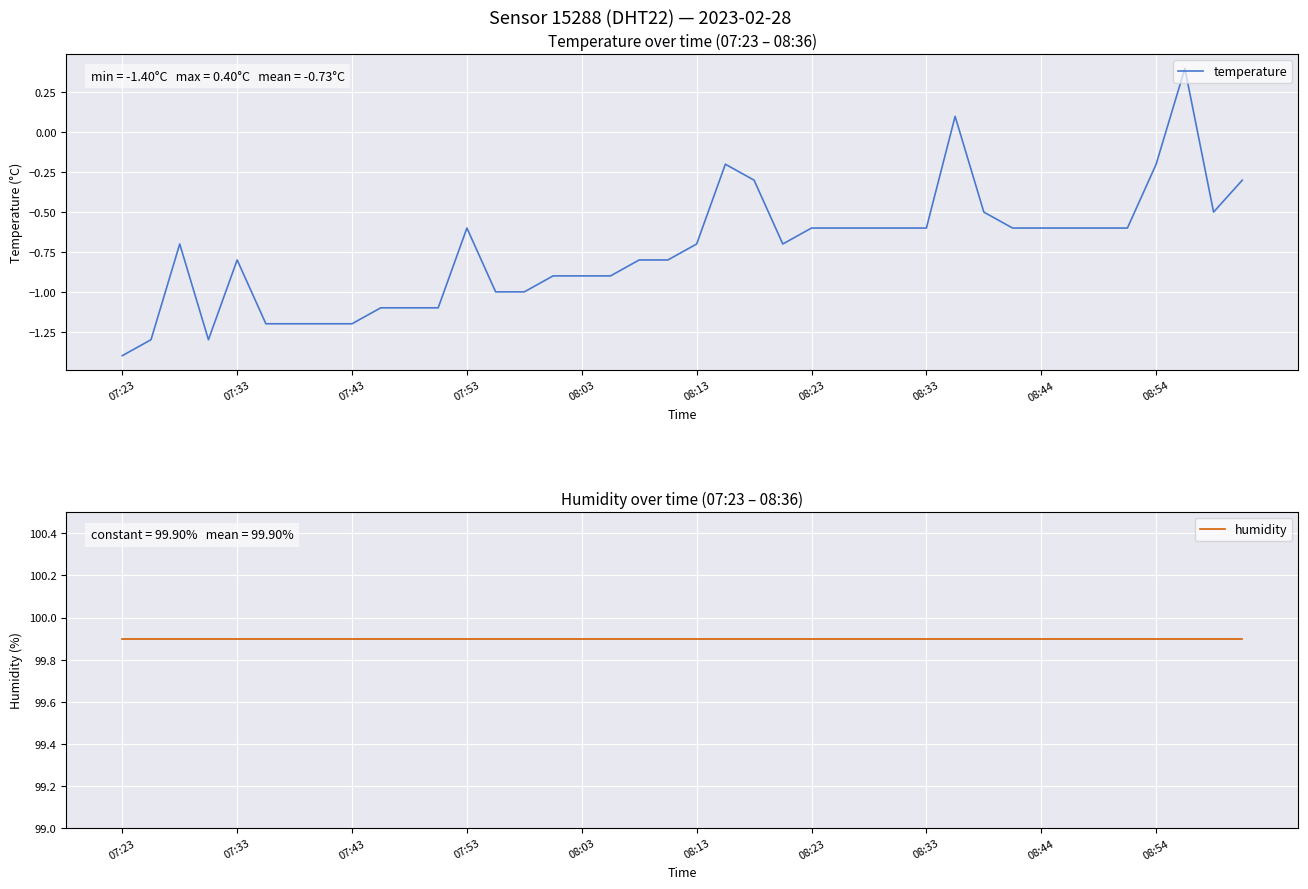

At which category is the sum across all series the highest?

37